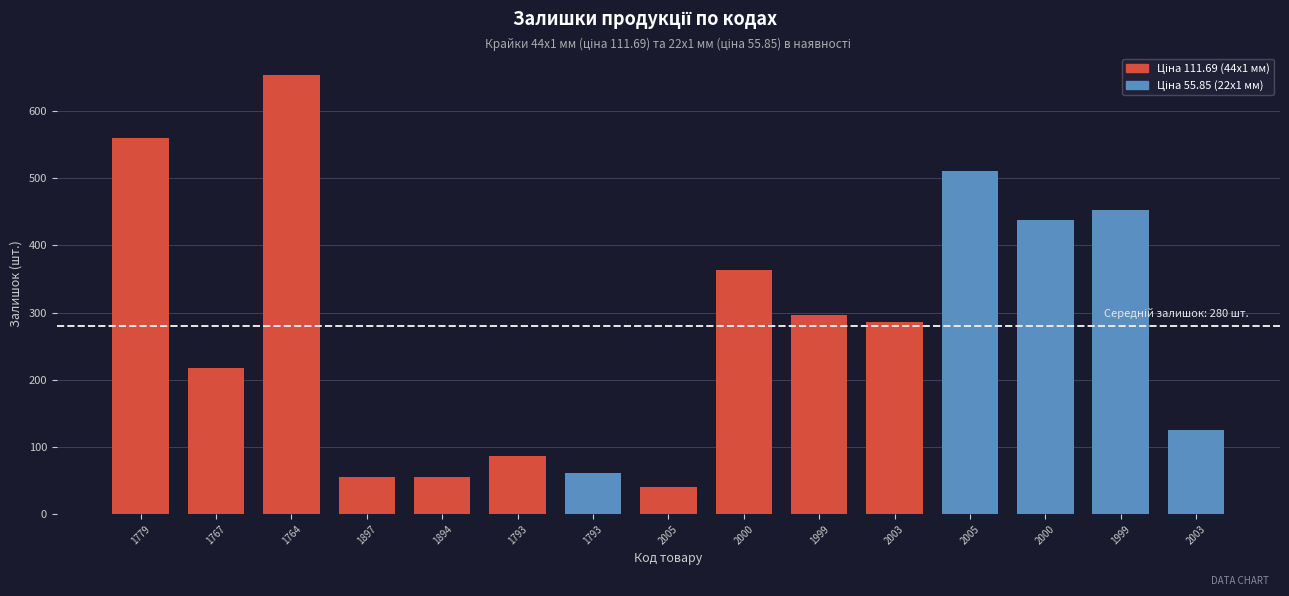

Is it true that the value at 1764 is 653?

True